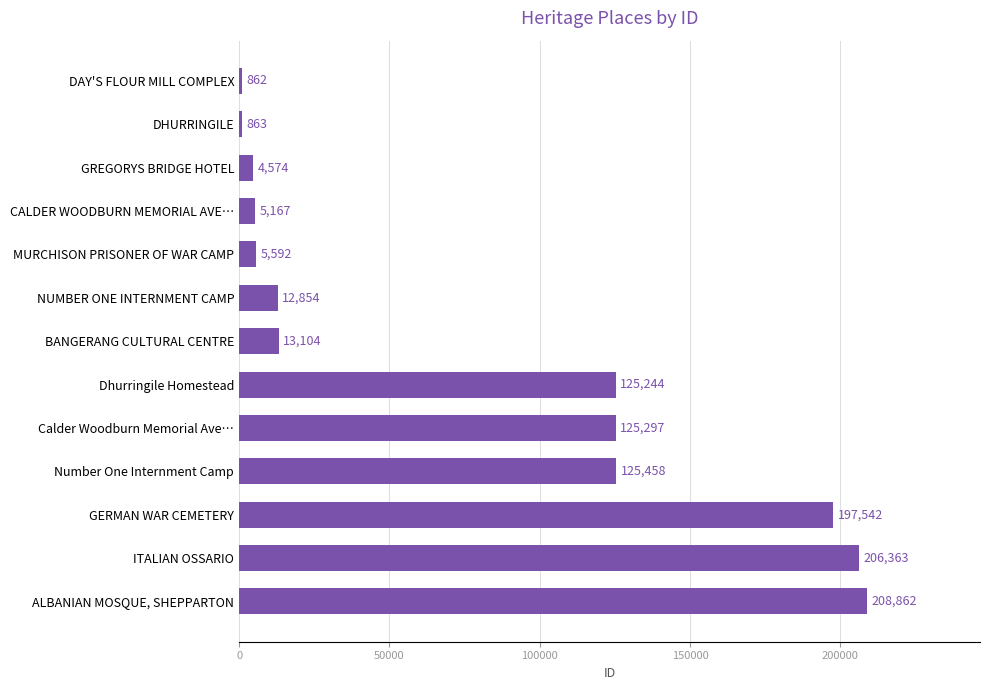

Are the bars grouped side by side (vs. stacked)?

No